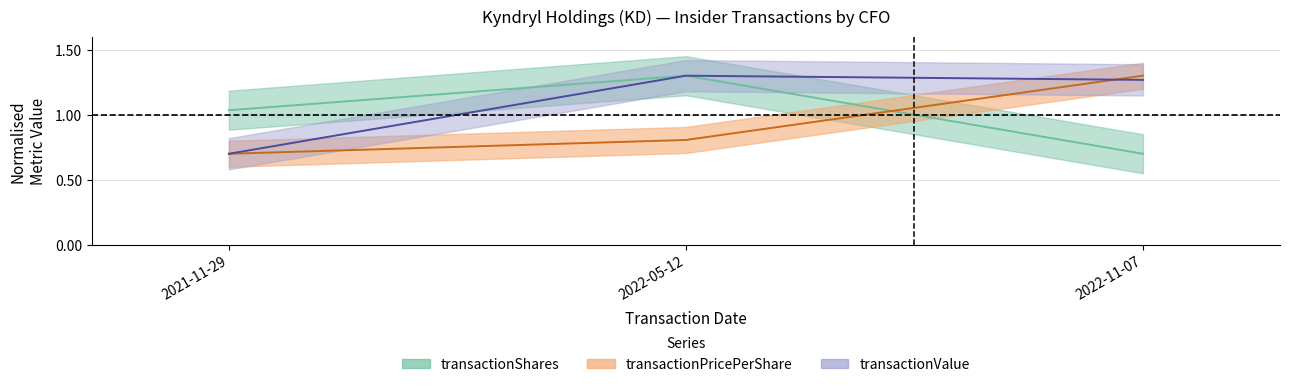

How many transactionPricePerShare values are between 0 and 1?

2